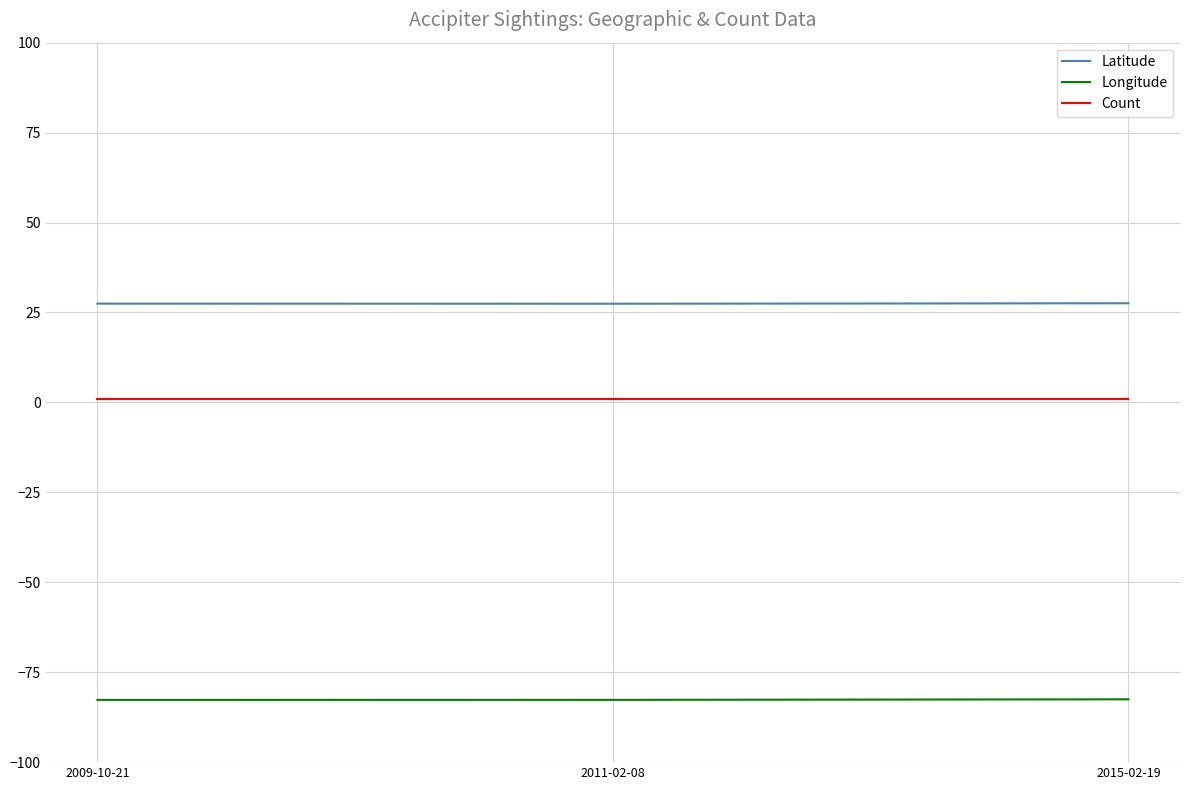

Does the chart have visible grid lines?

Yes